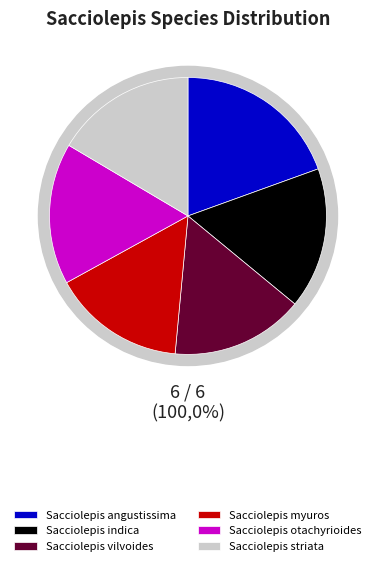

To the nearest percent, what percentage of the pie is Sacciolepis myuros?

16%